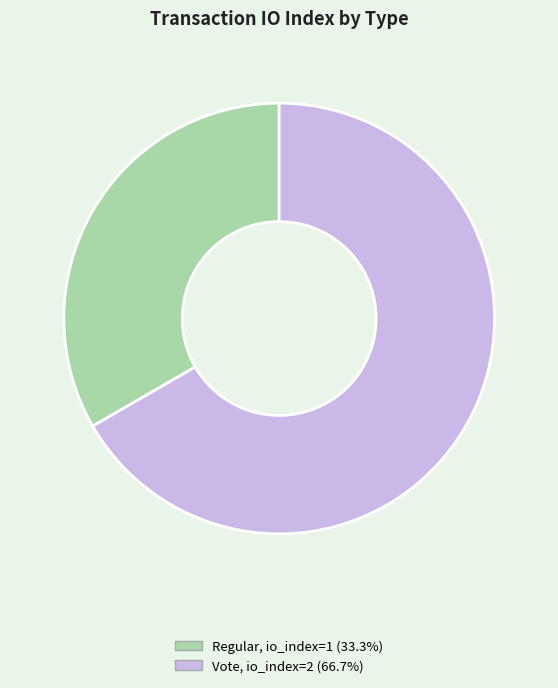

How many slices are in this pie chart?

2